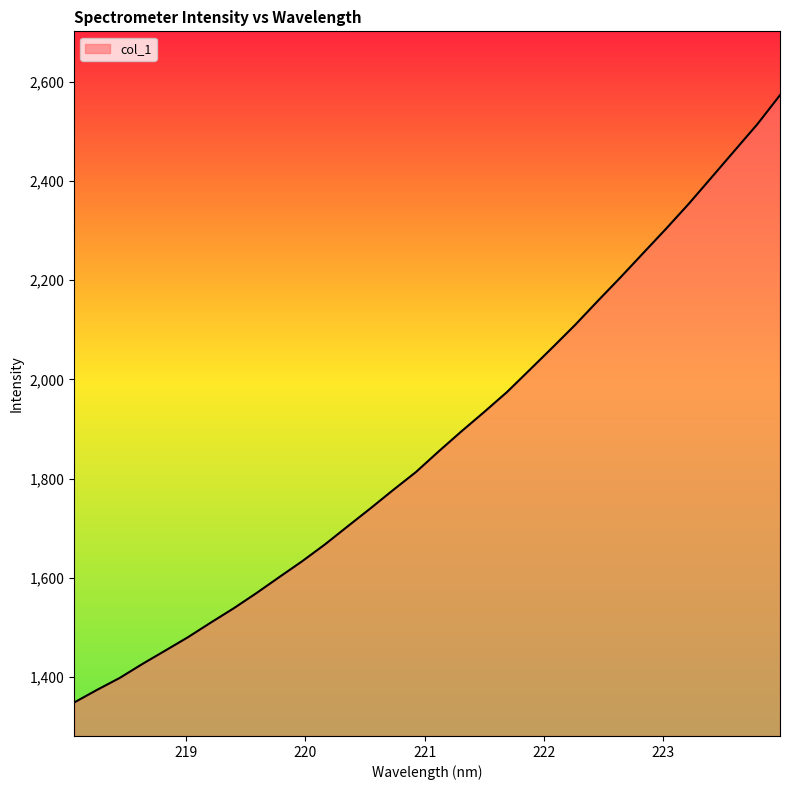

What is the difference between the maximum and minimum values?

1223.9